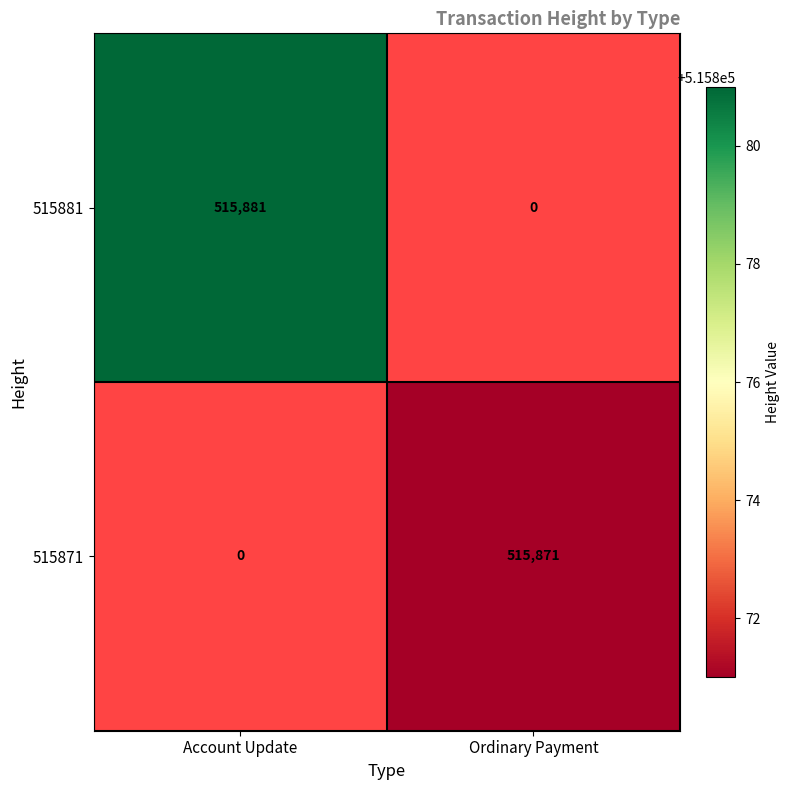

True or false: 515871 has a value of 311048.4 at Ordinary Payment.

False